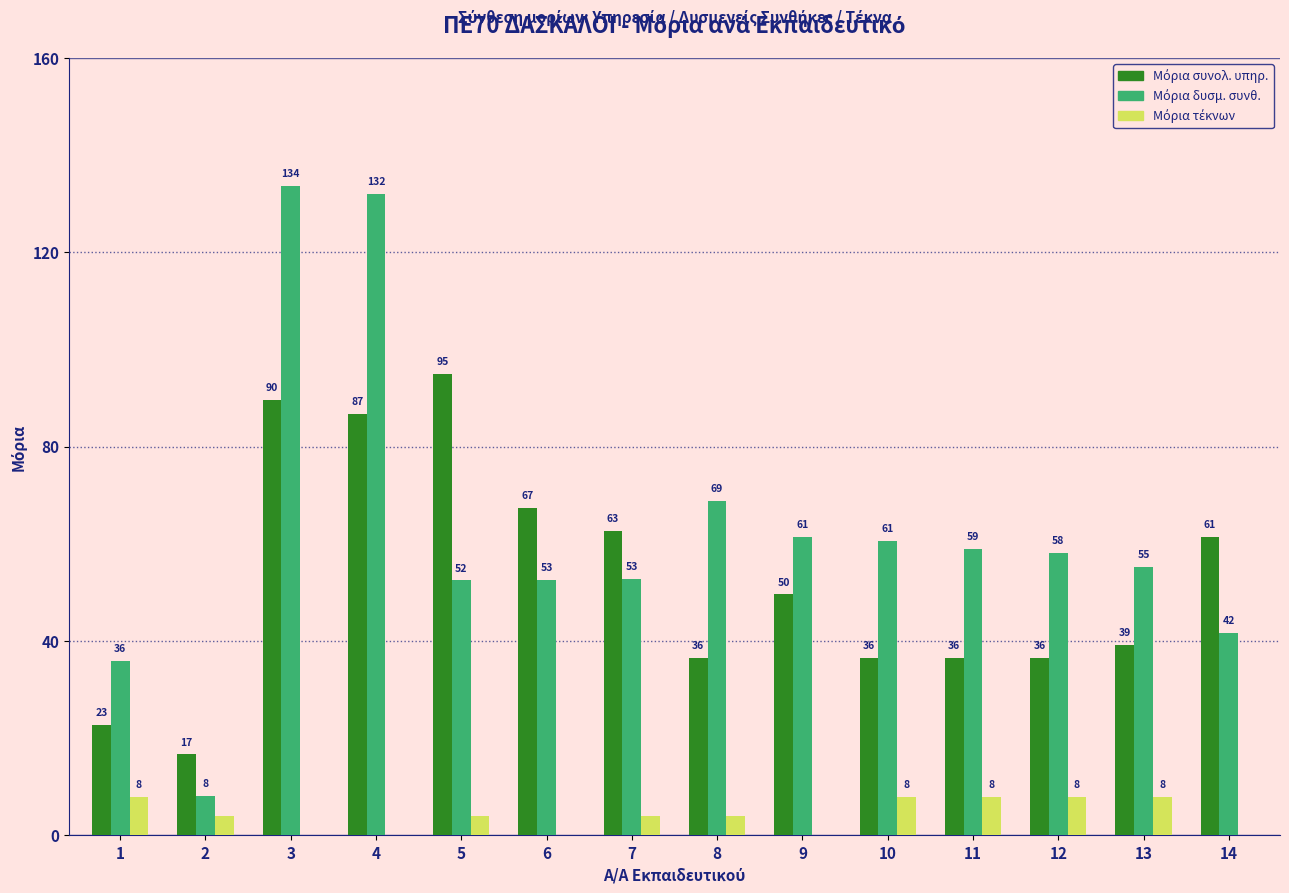

At which category is the sum across all series the highest?

3